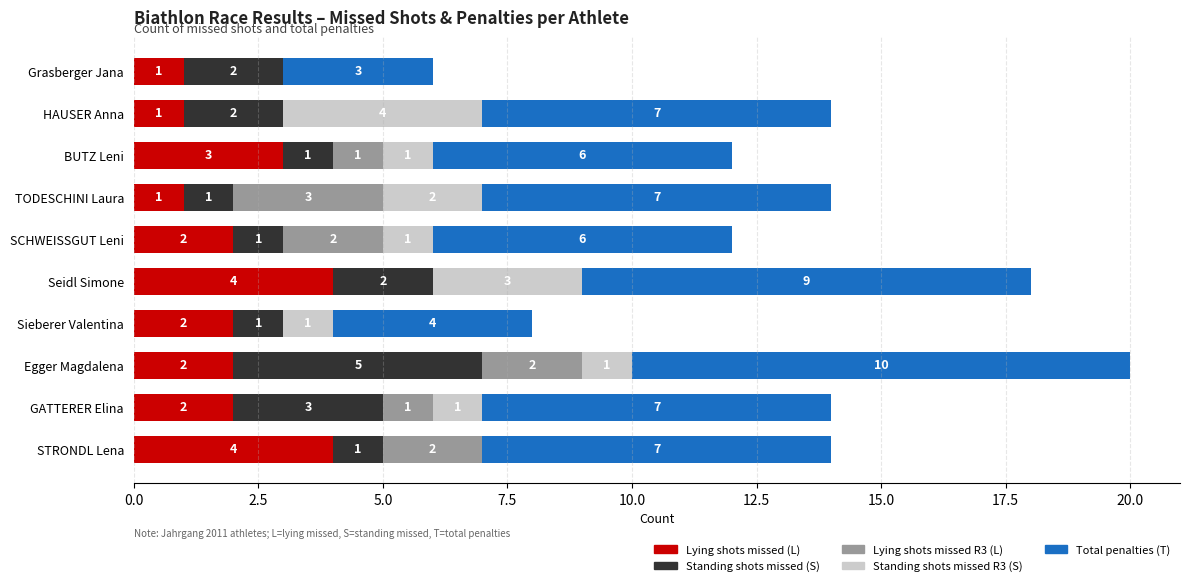

What is the maximum value for Lying shots missed (L)?

4